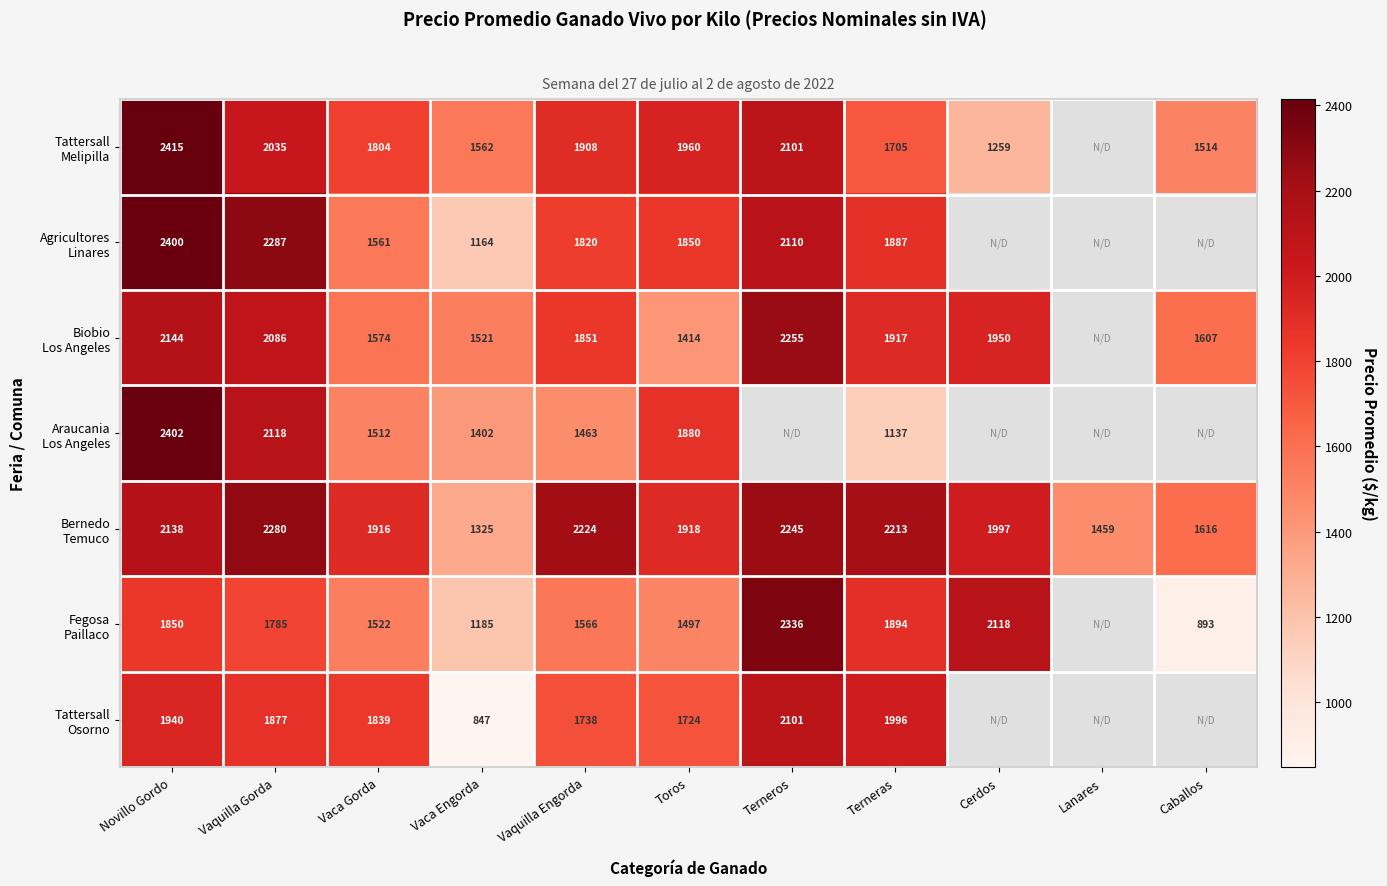

What is the approximate value of Bernedo Temuco at Cerdos?

1996.6